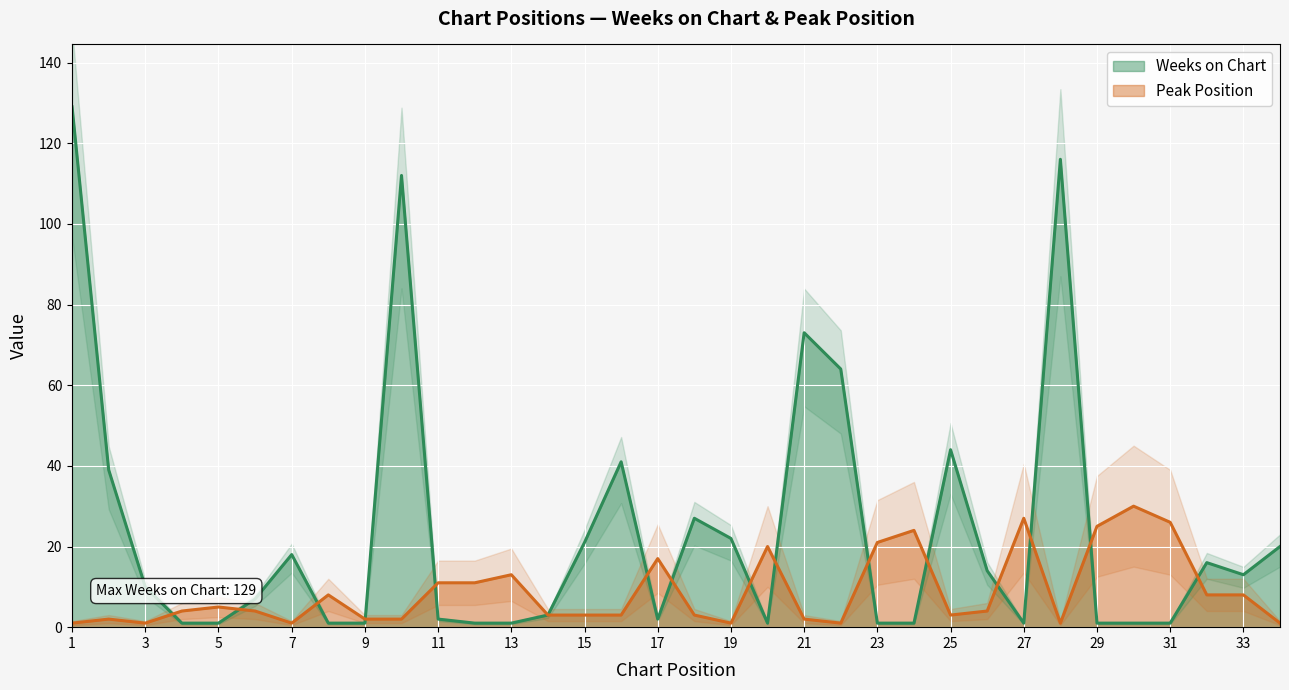

What is the minimum value for Weeks on Chart?

1